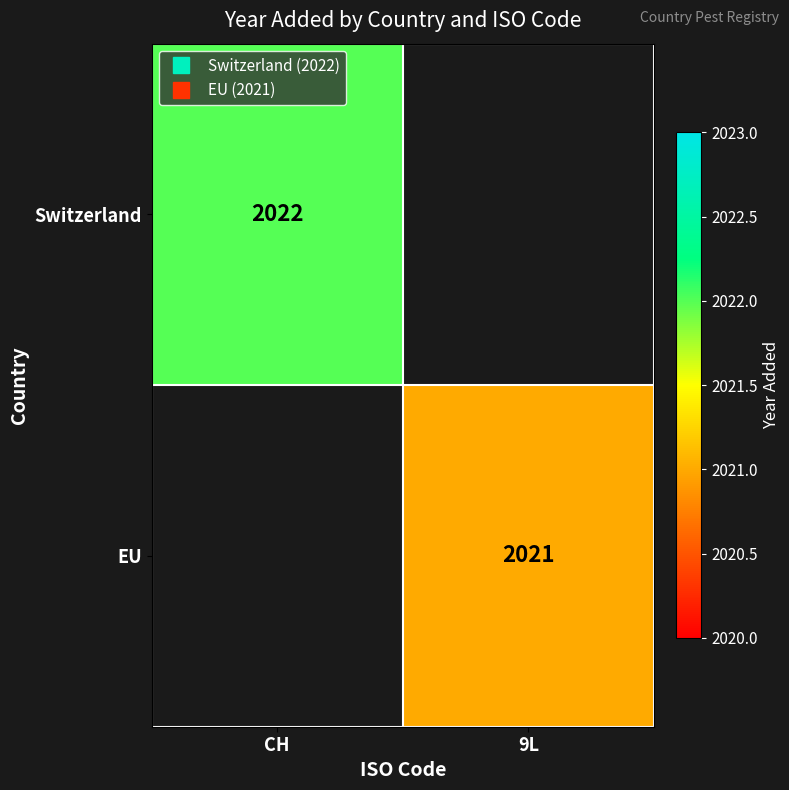

Which series has the widest spread of values?

Switzerland